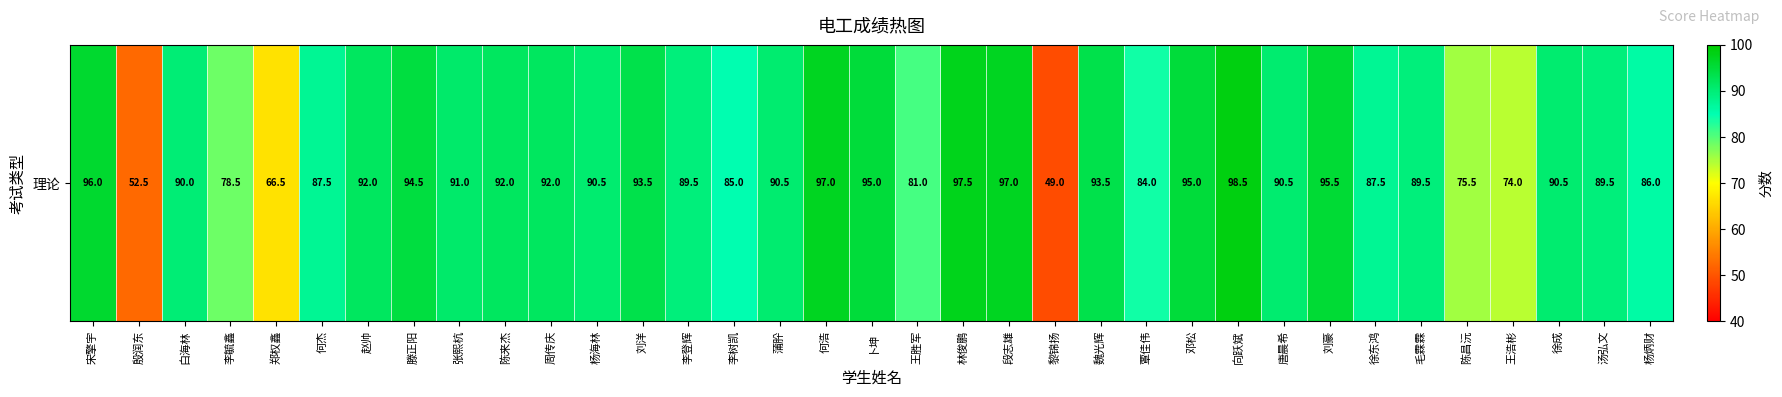

How many series are shown in this chart?

1